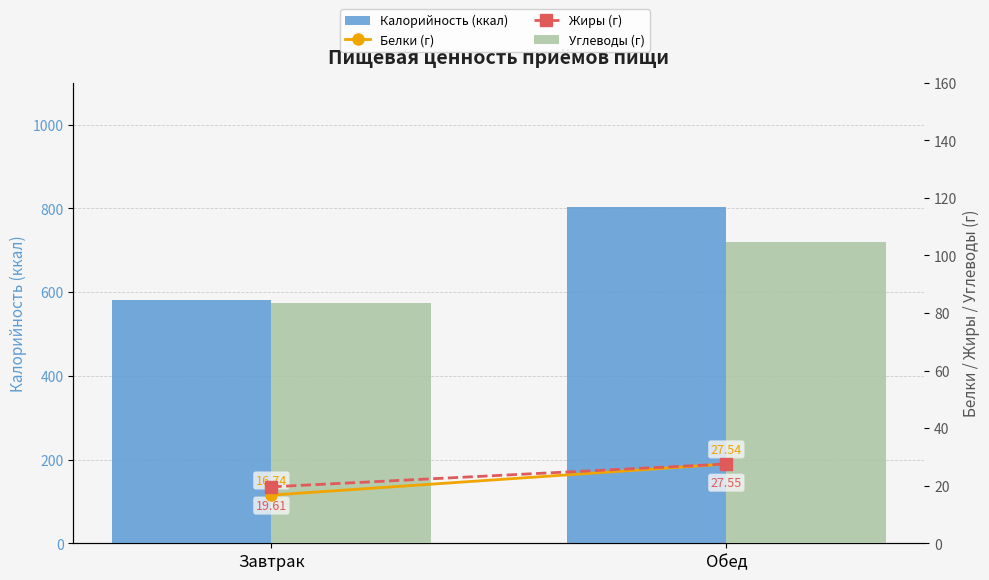

The Калорийность (ккал) series shows 804.0 at Обед. True or false?

True